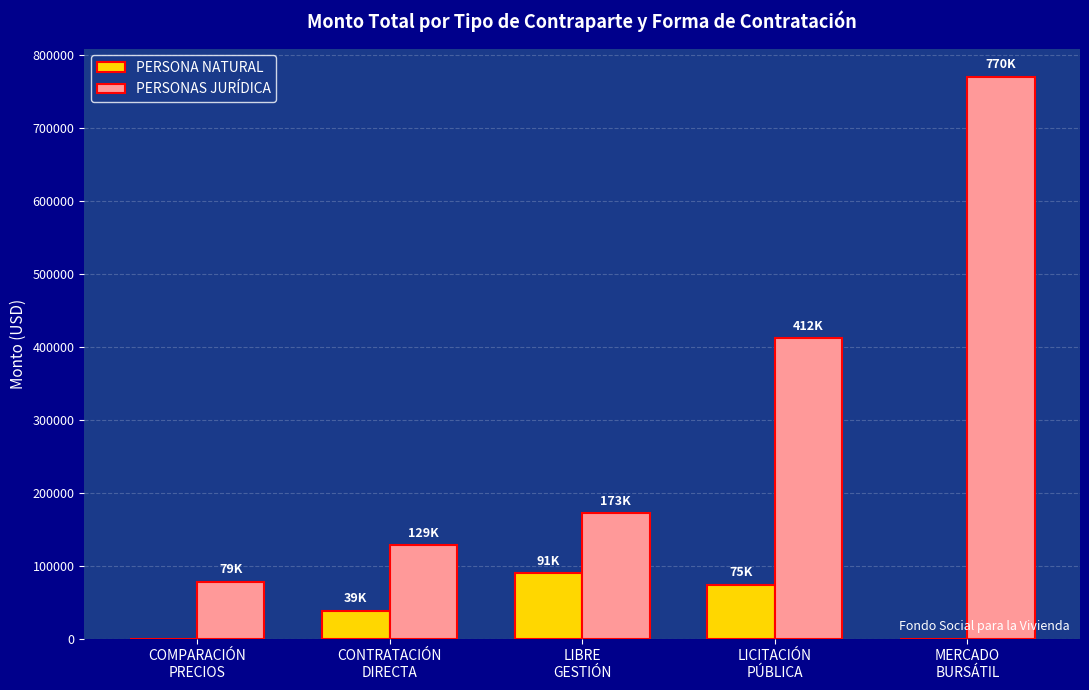

What is the sum of all PERSONA NATURAL values?

204381.9